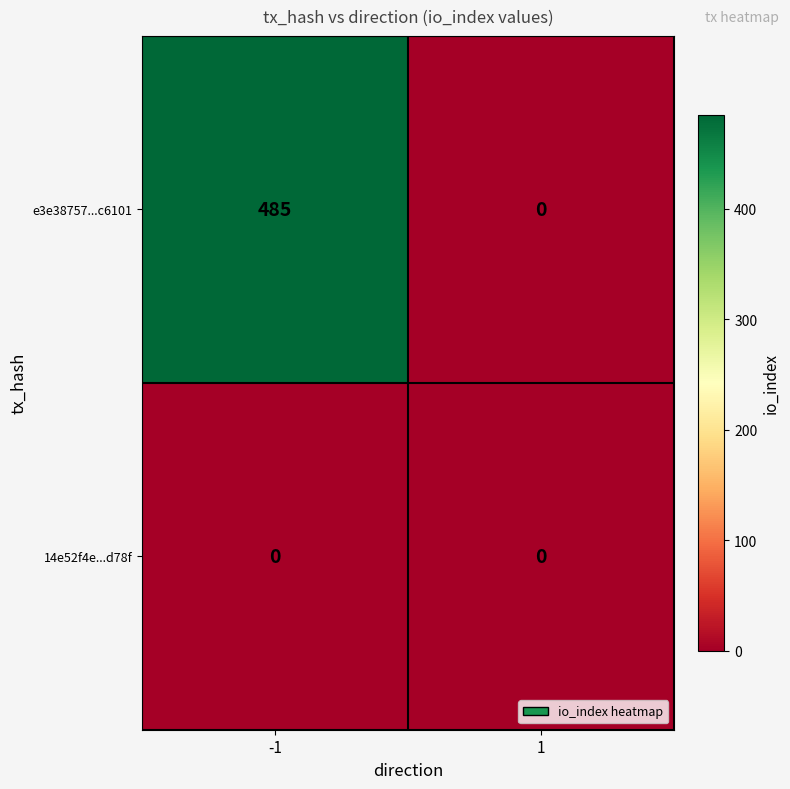

Which series has the widest spread of values?

e3e38757...c6101